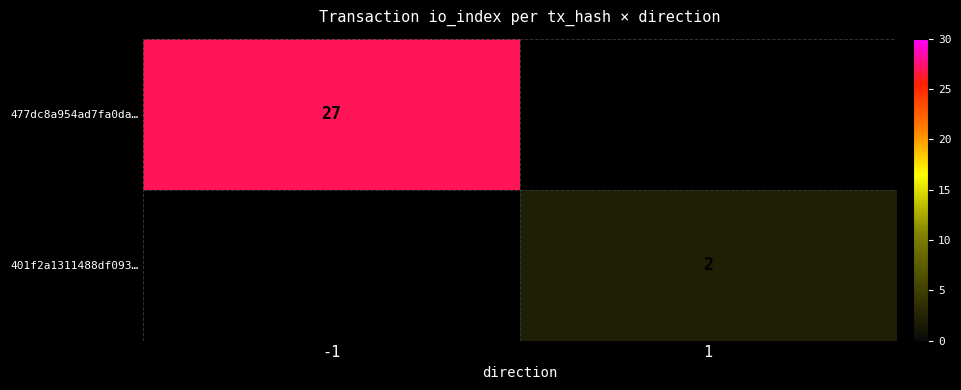

How many data points does each series have?

2